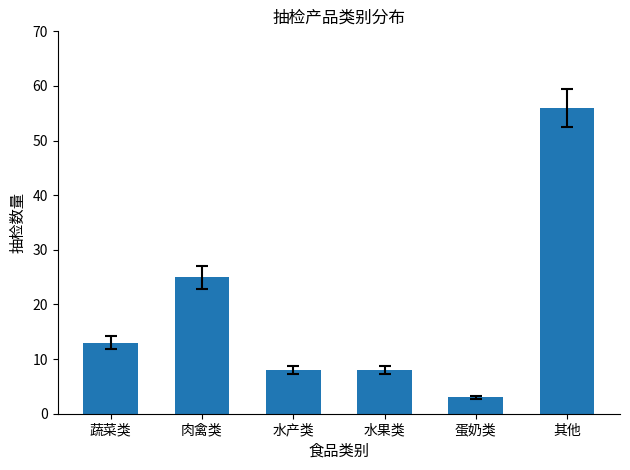

What is the smallest value displayed?

3